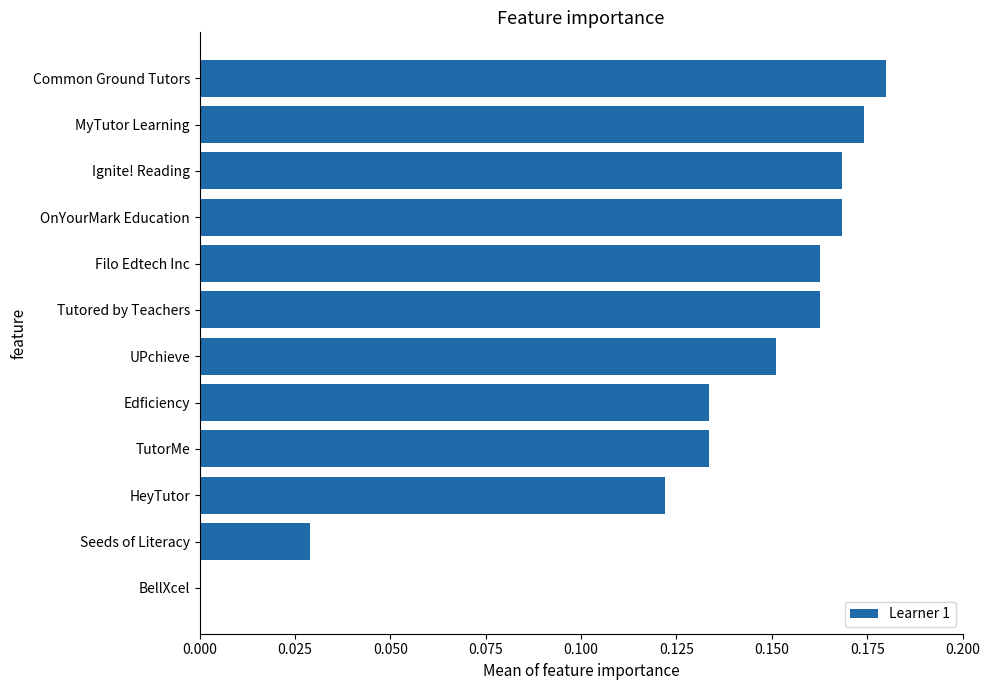

Which label corresponds to the largest value in the chart?

Common Ground Tutors